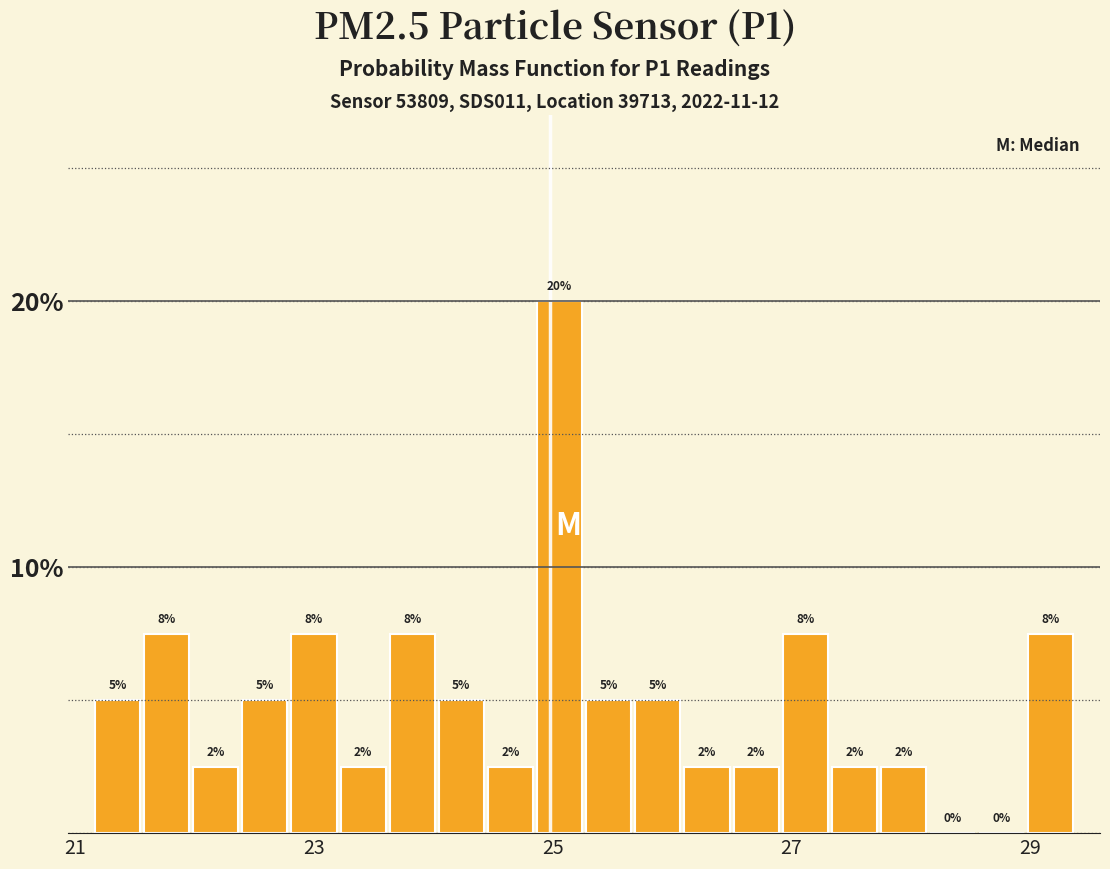

Around what value on the x-axis is the tallest bar? Give the approximate position of its centre, as read against the axis.

25.0